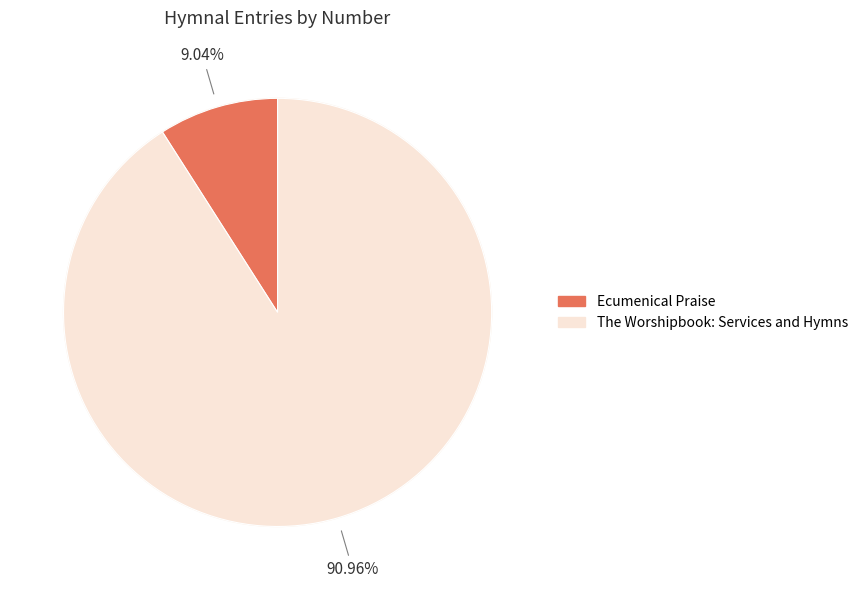

How many segments does this pie chart have?

2